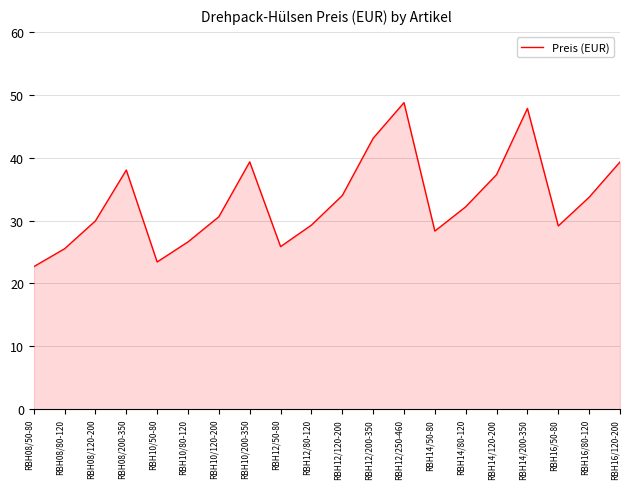

The chart shows a value of 34.0 at RBH12/120-200. True or false?

True